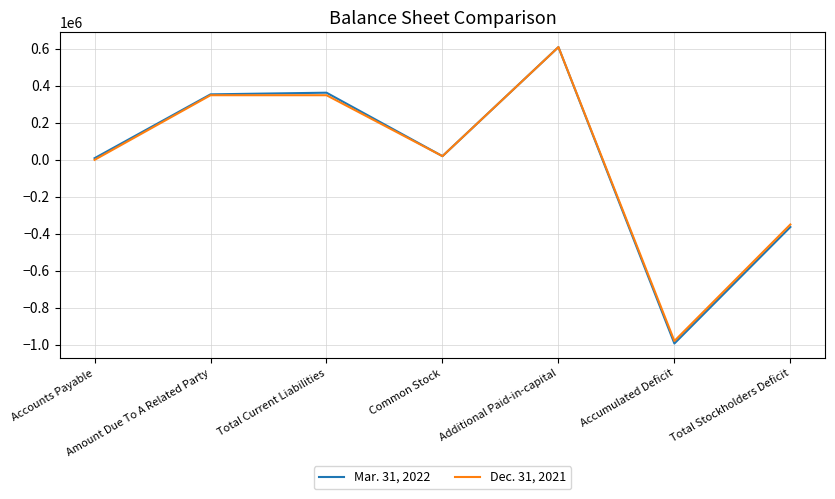

What is the approximate value of Mar. 31, 2022 at Total Current Liabilities, to the nearest 100?

363000